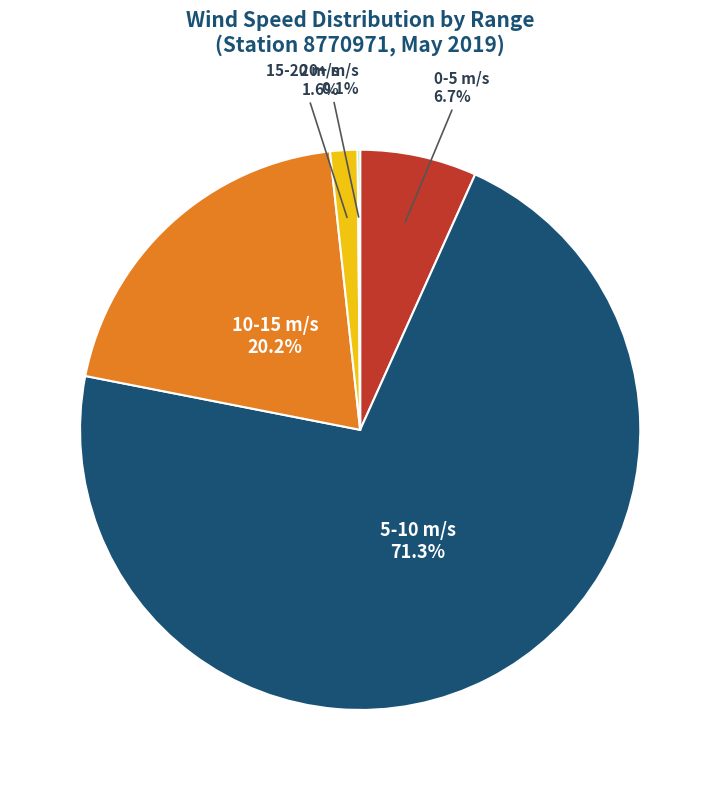

What percentage is NOT represented by 0-5 m/s?

93.3%